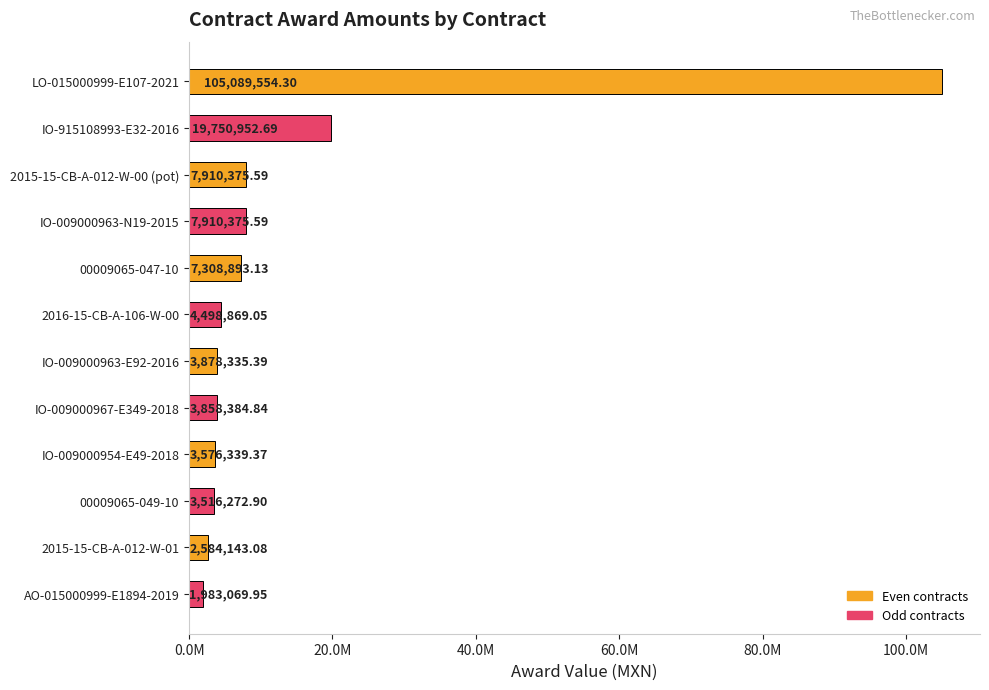

How many values are below 4498869?

6